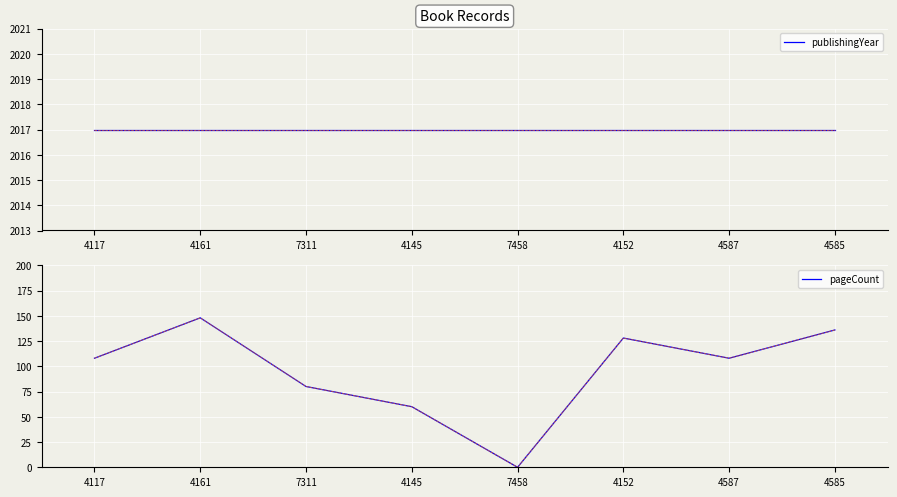

What is the sum of all publishingYear values?

16136